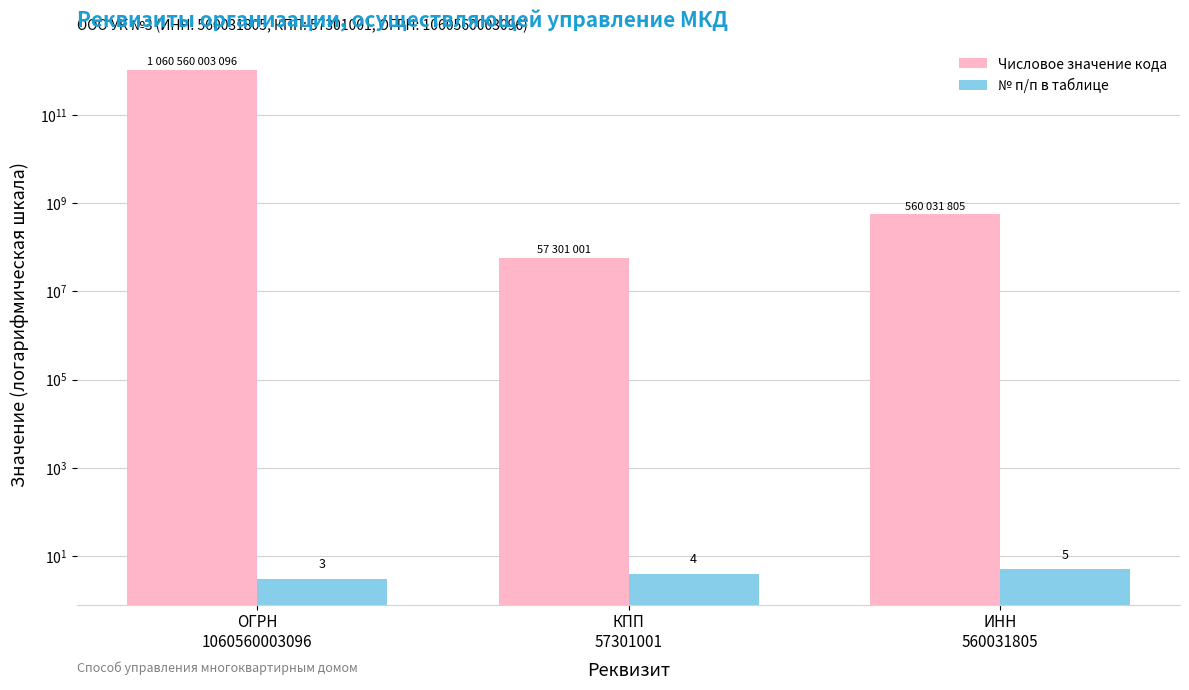

Reading left to right, what are all the values shown in this chart?

Числовое значение кода: 1060560003096	57301001	560031805
№ п/п в таблице: 3	4	5